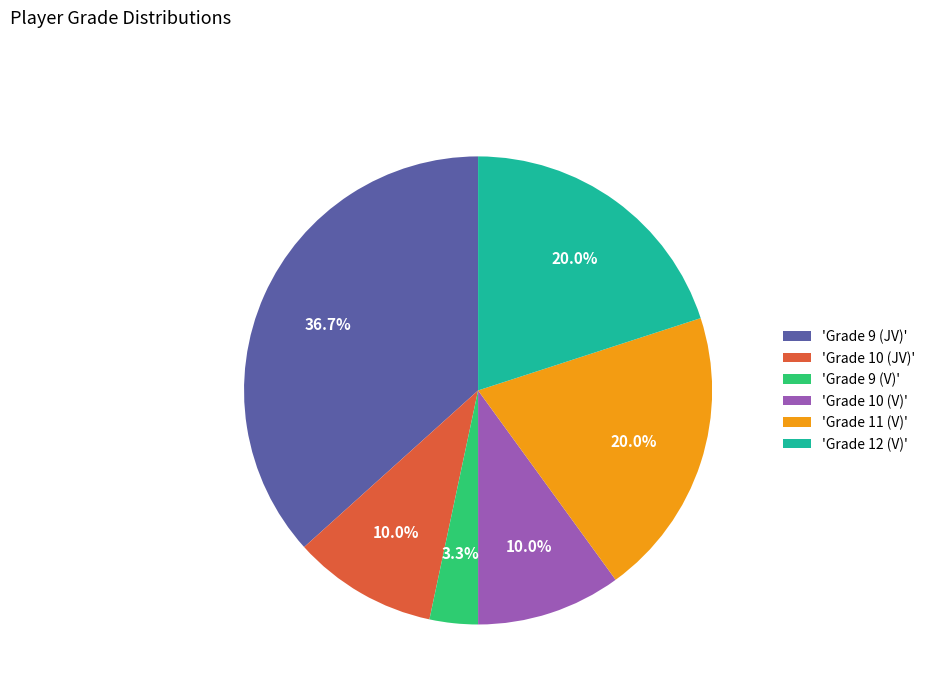

Is there a majority slice in this chart?

No